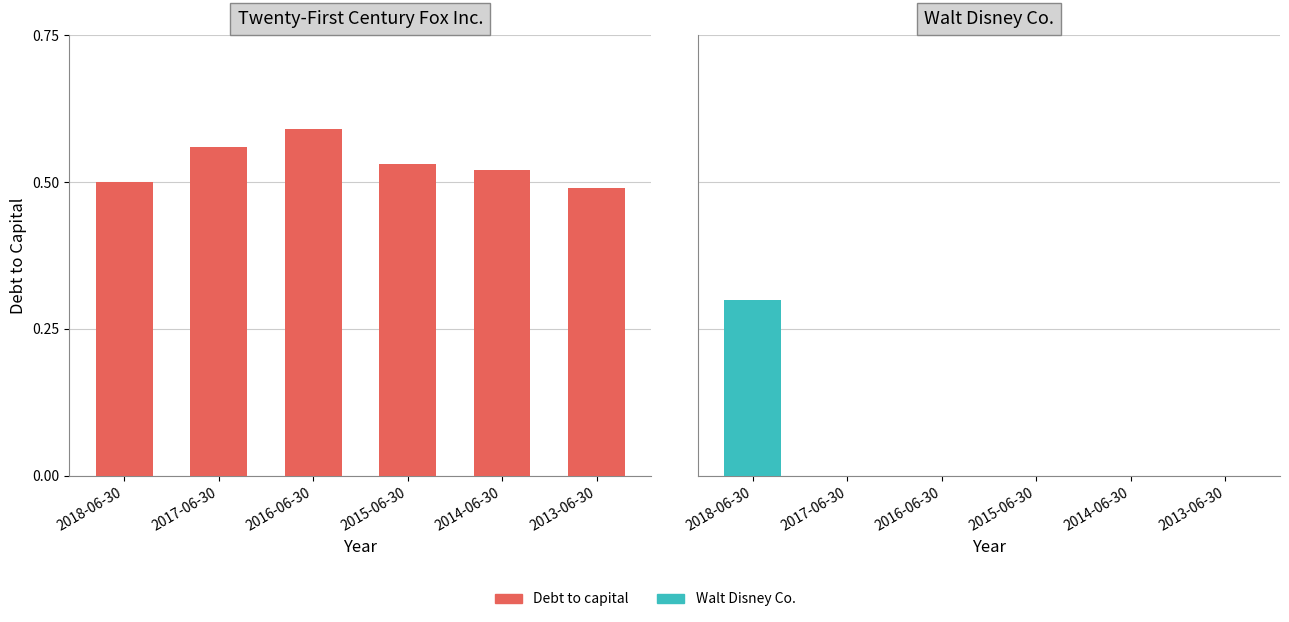

What is the difference between the Debt to capital values at 2018-06-30 and 2016-06-30?

0.1